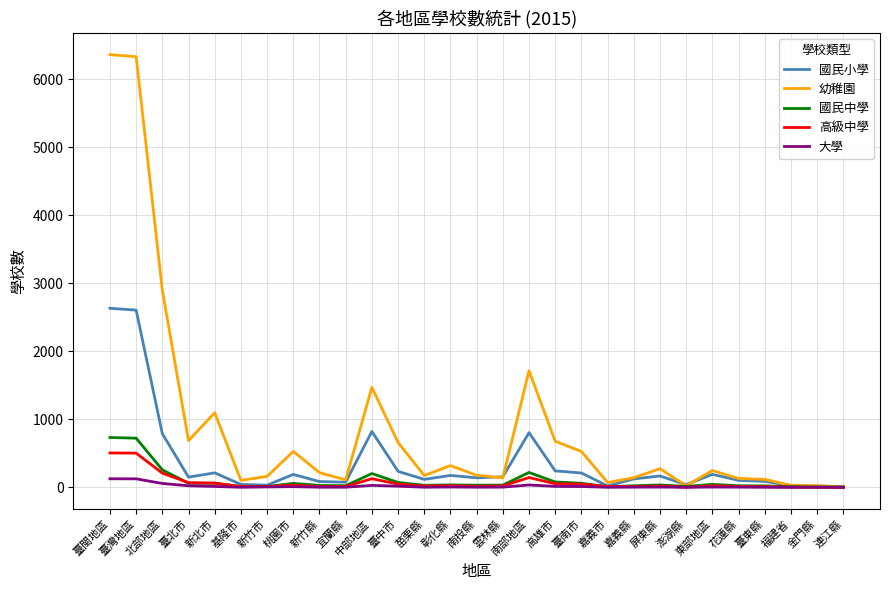

Which series has the largest total across all categories?

幼稚園